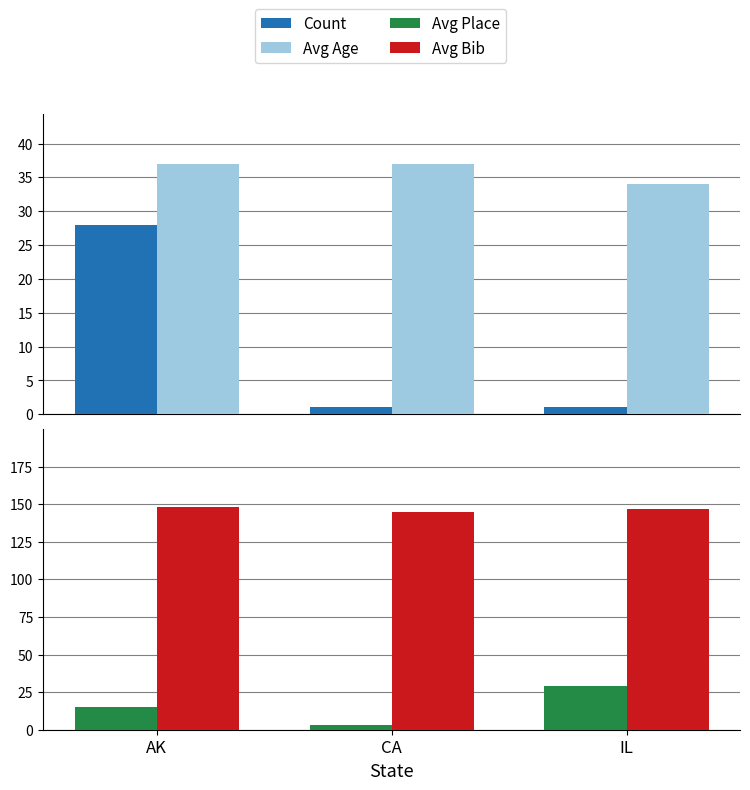

Reading right to left, list all the values displayed in this chart.

Count: IL=1	CA=1	AK=28
Avg Age: IL=34	CA=37	AK=37
Avg Place: IL=29	CA=3	AK=15
Avg Bib: IL=147	CA=145	AK=148